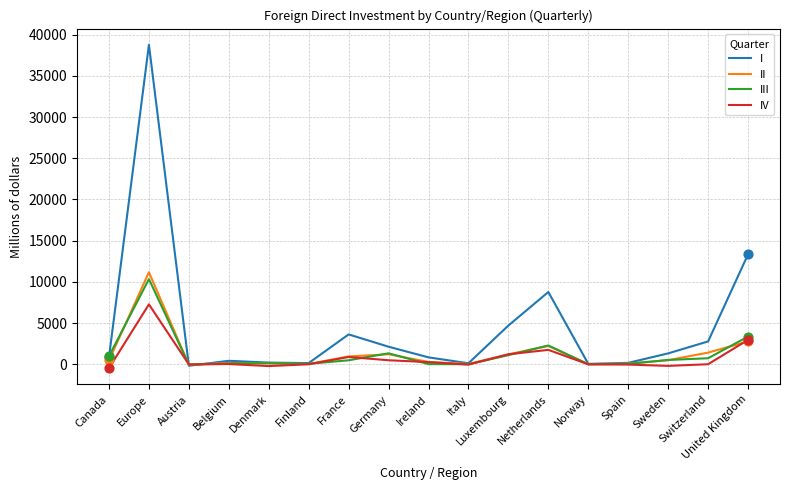

Is the value of I at Austria greater than the value of IV at Luxembourg?

No